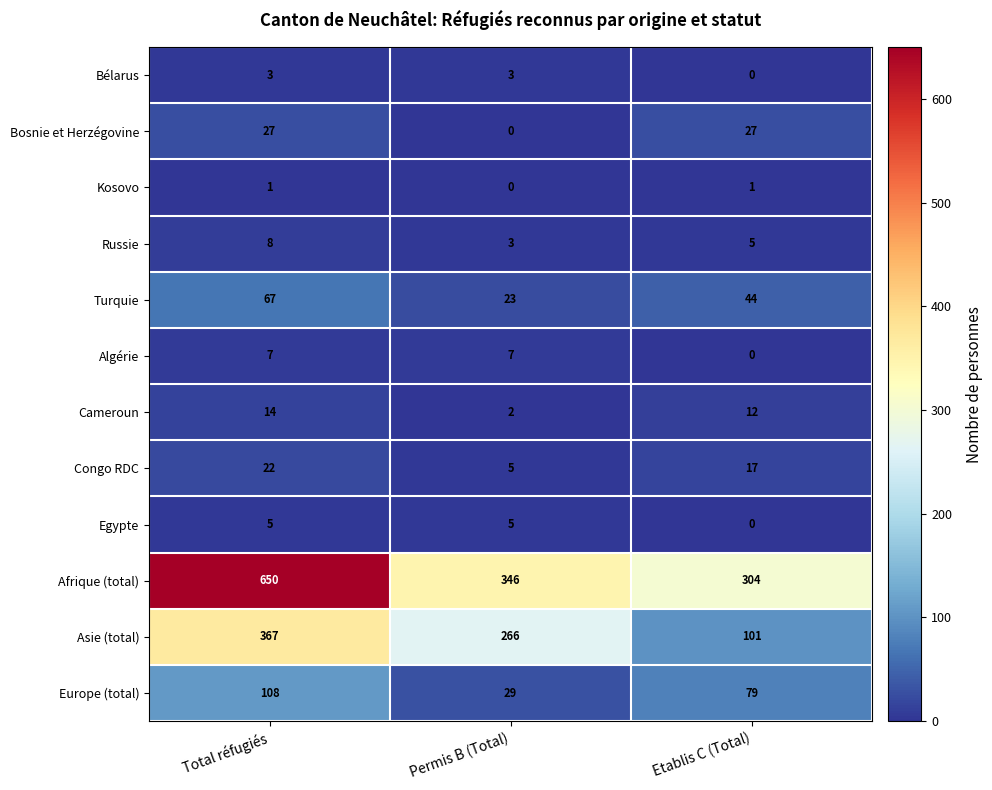

Rank the series by their maximum value, from highest to lowest.

Afrique (total), Asie (total), Europe (total), Turquie, Bosnie et Herzégovine, Congo RDC, Cameroun, Russie, Algérie, Egypte, Bélarus, Kosovo